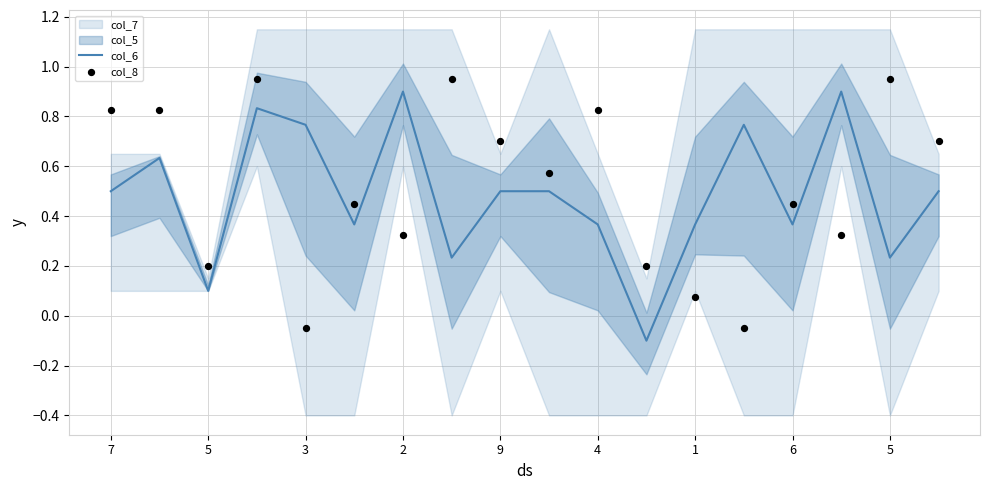

Which series contains the highest Y value?

col_8